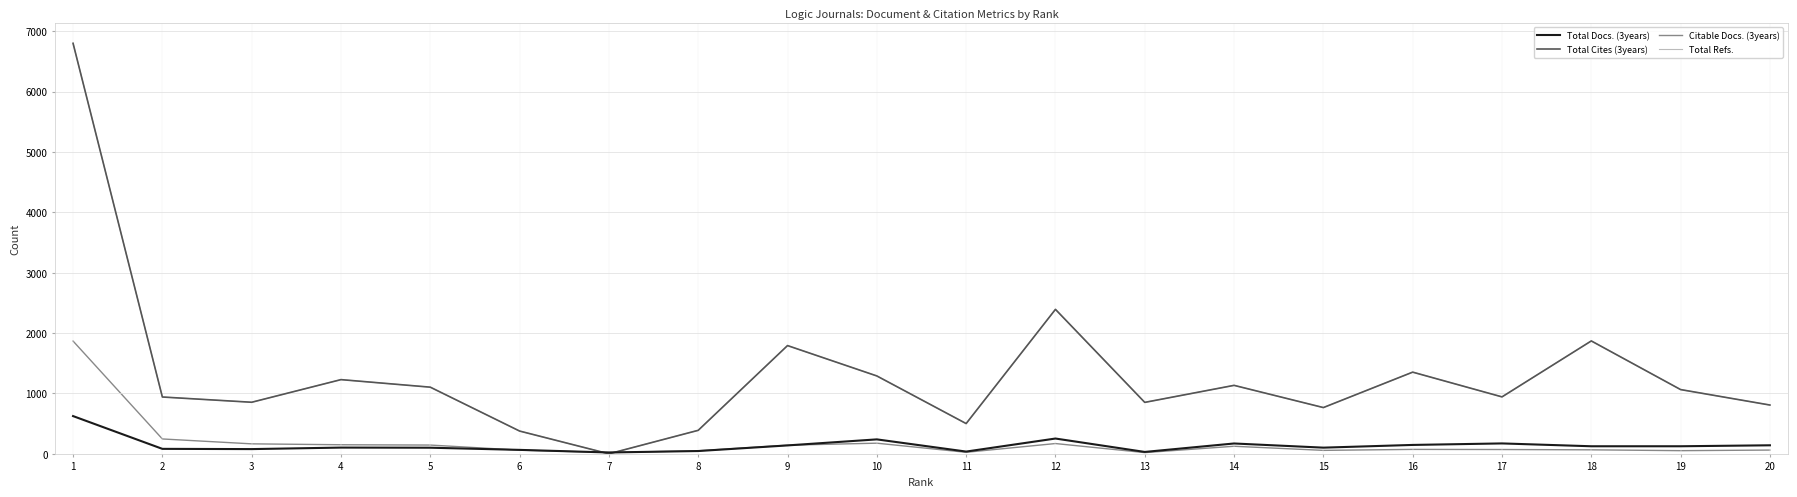

Does the chart have visible grid lines?

Yes